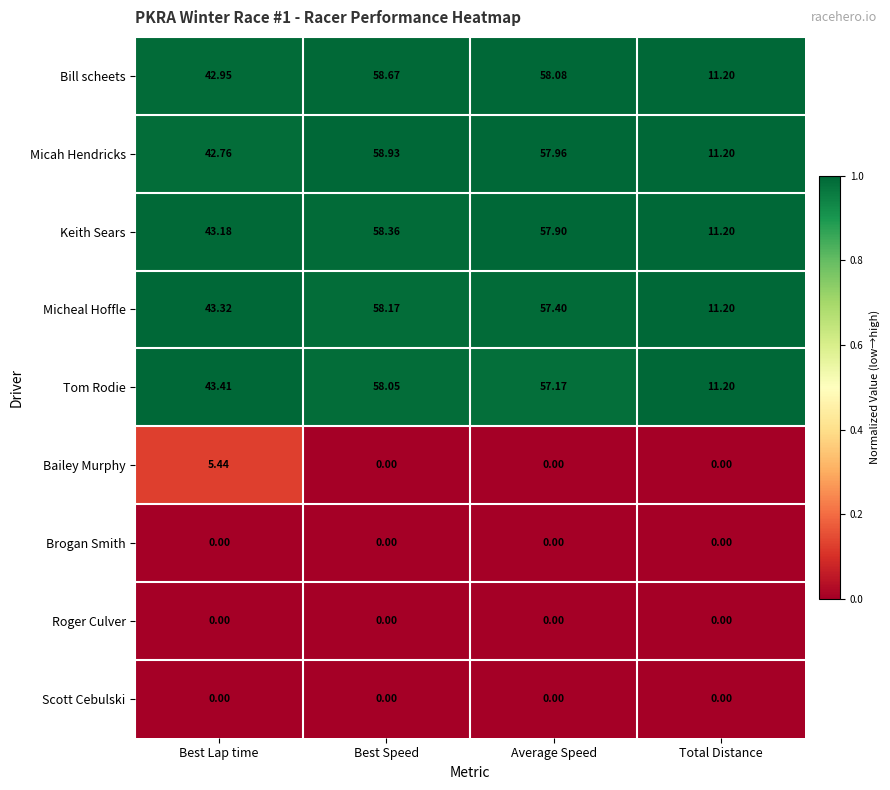

Which category has the lowest value in the Bill scheets series?

Total Distance